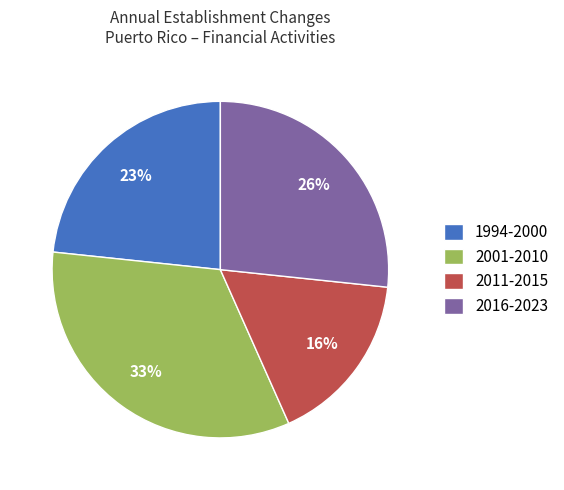

Is the sum of 1 and 5 greater than half?

No